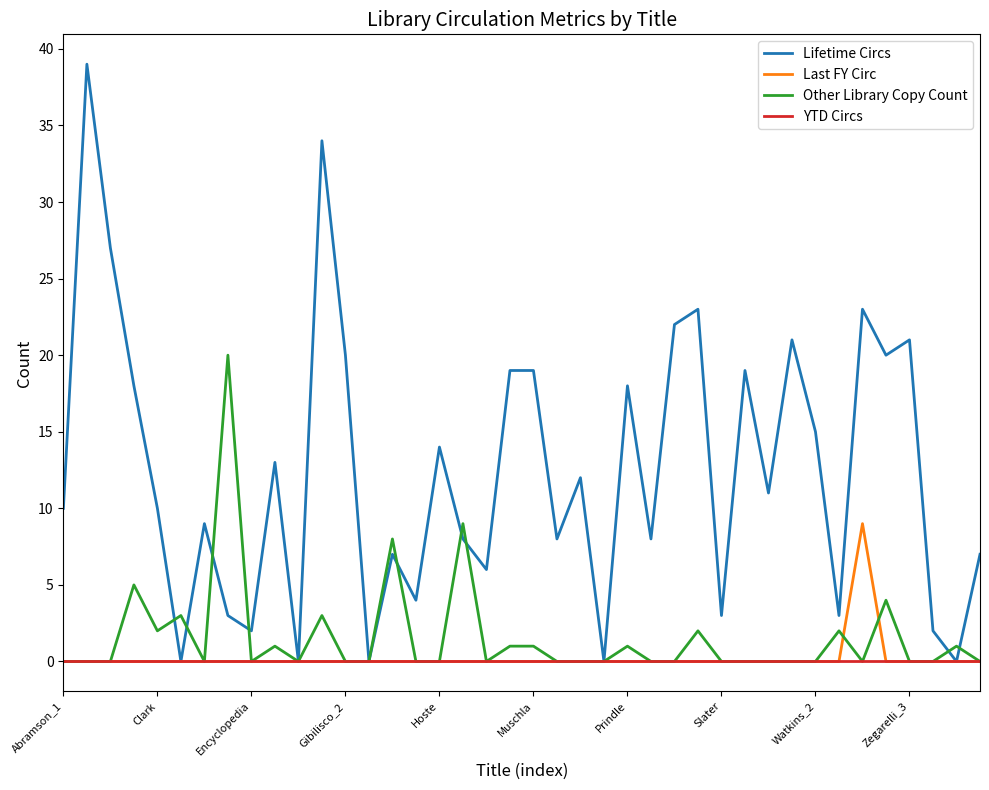

Which series has the largest range (max minus min)?

Lifetime Circs